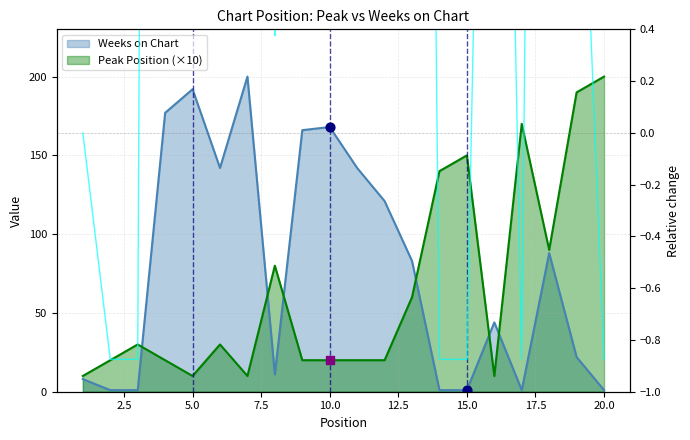

Approximately how many times larger is the value at 7.5 compared to 10.0?

0.9